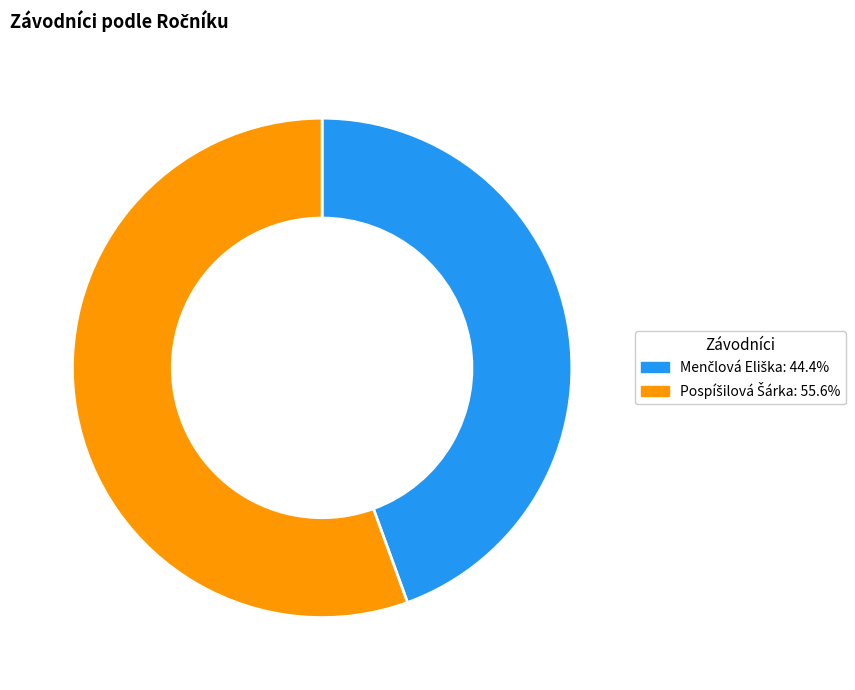

Is there any slice that represents more than half of the pie?

Yes